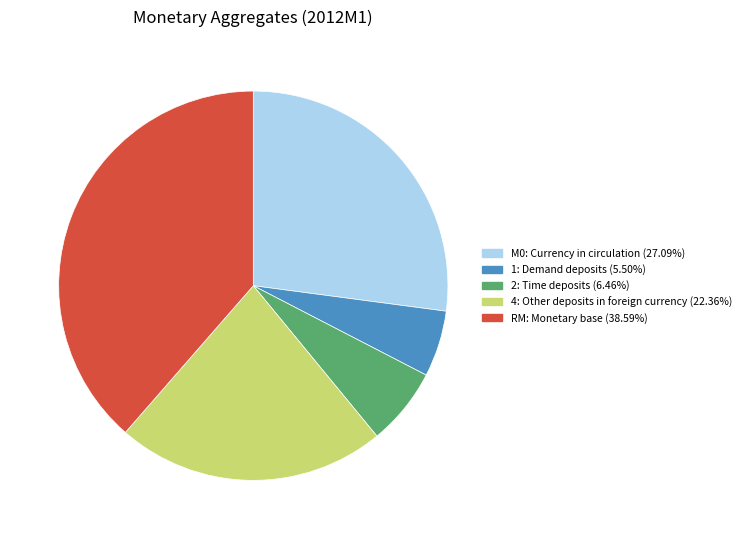

Is the sum of 2: Time deposits (6.46%) and RM: Monetary base (38.59%) greater than half?

No